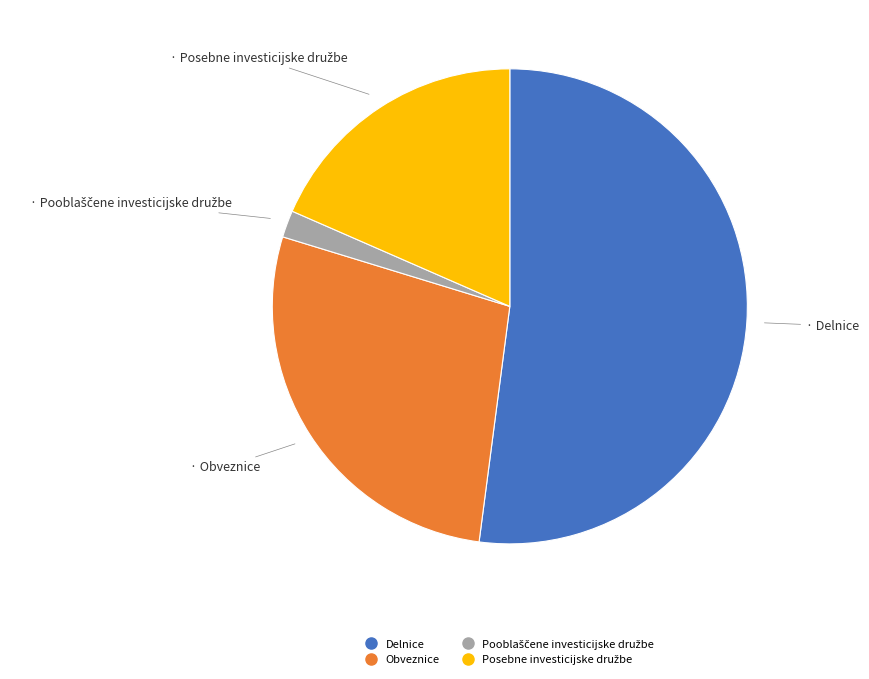

Does any single category account for the majority?

Yes